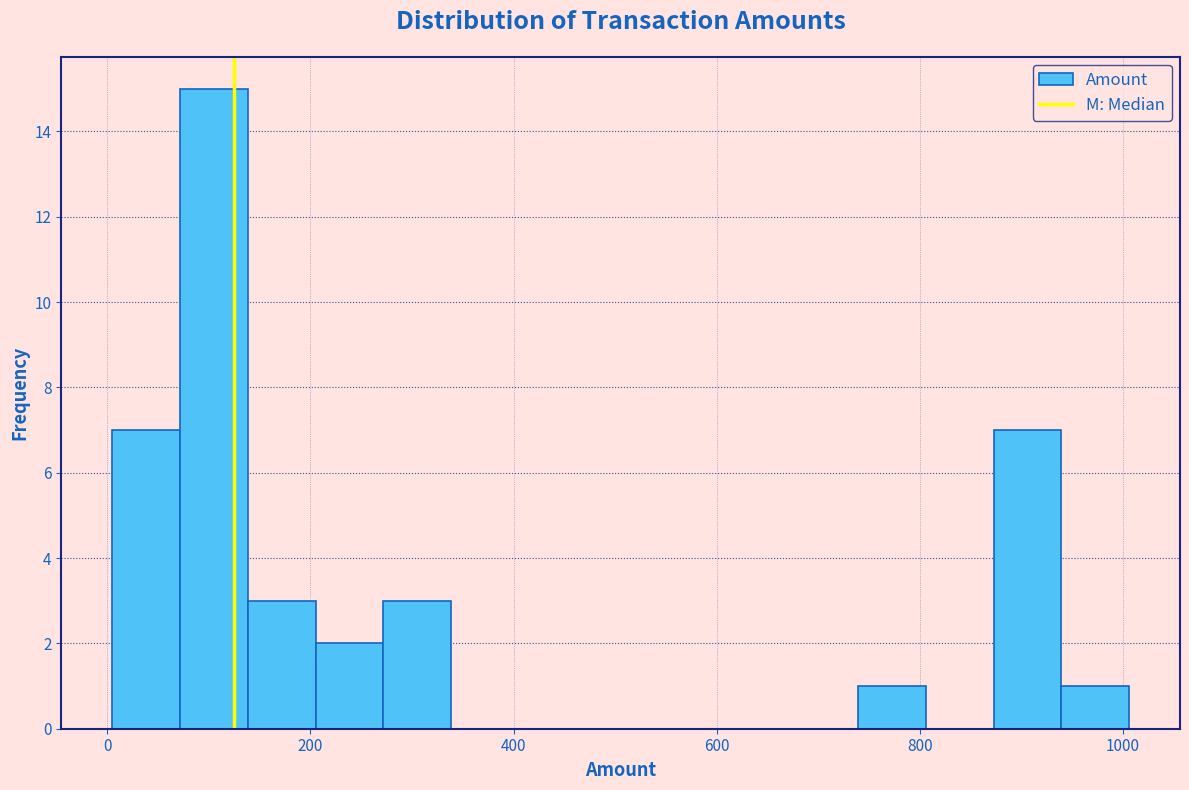

Read against the x-axis, roughly where is the centre of the tallest bar?

100